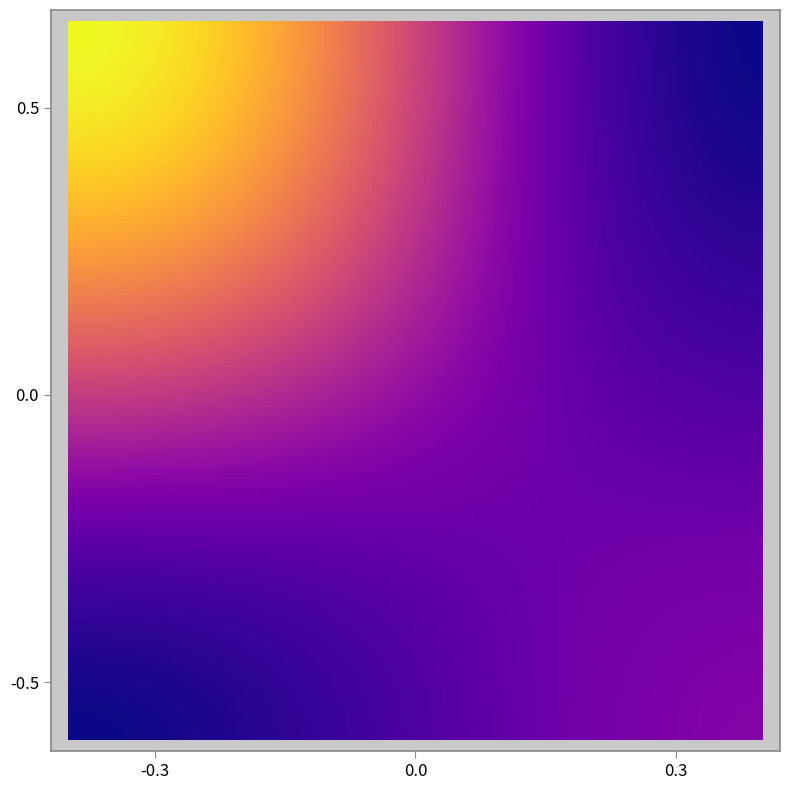

At how many categories does at least one series exceed 7?

1